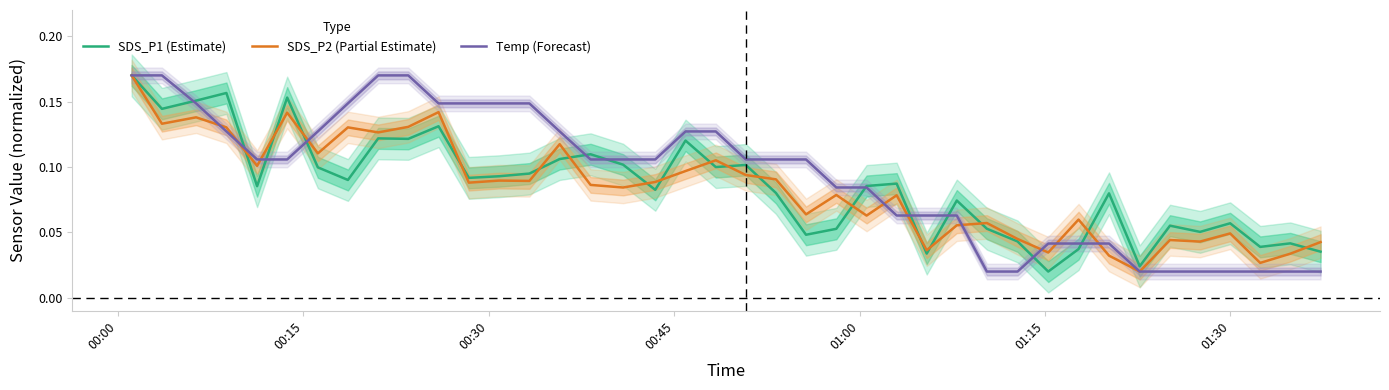

List the series in order of their overall mean, highest first.

Temp (Forecast), SDS_P1 (Estimate), SDS_P2 (Partial Estimate)